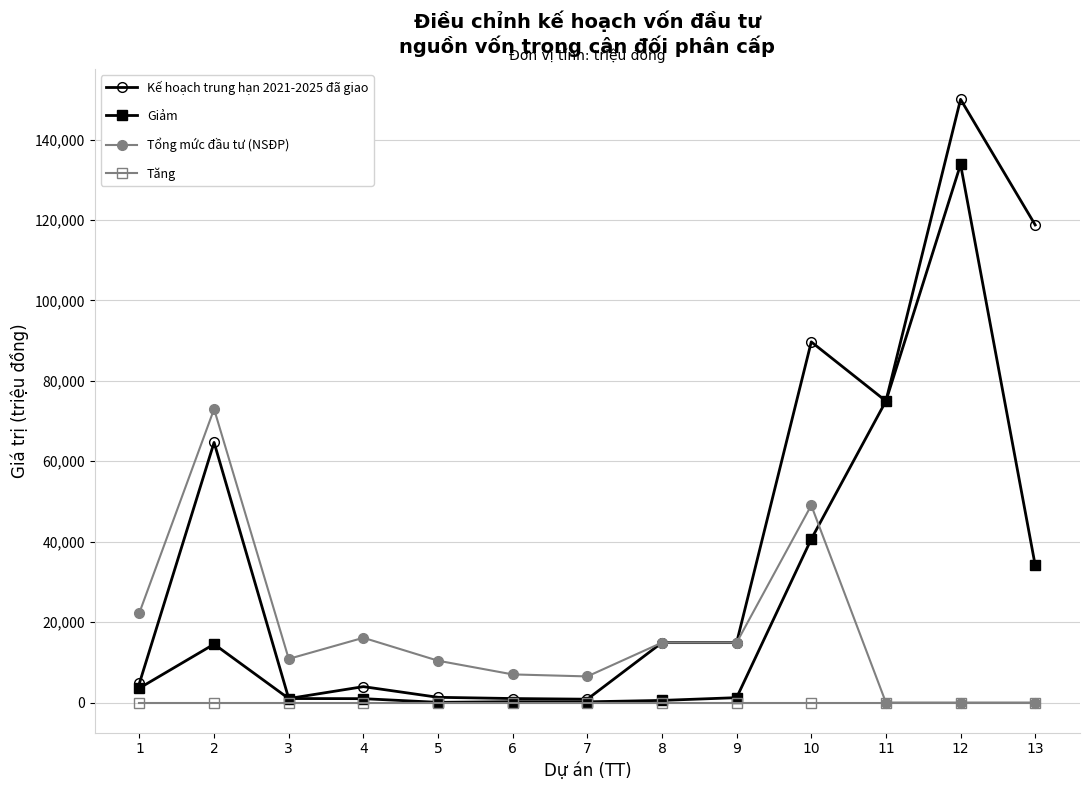

Where is the first local maximum for Tổng mức đầu tư (NSĐP)?

2